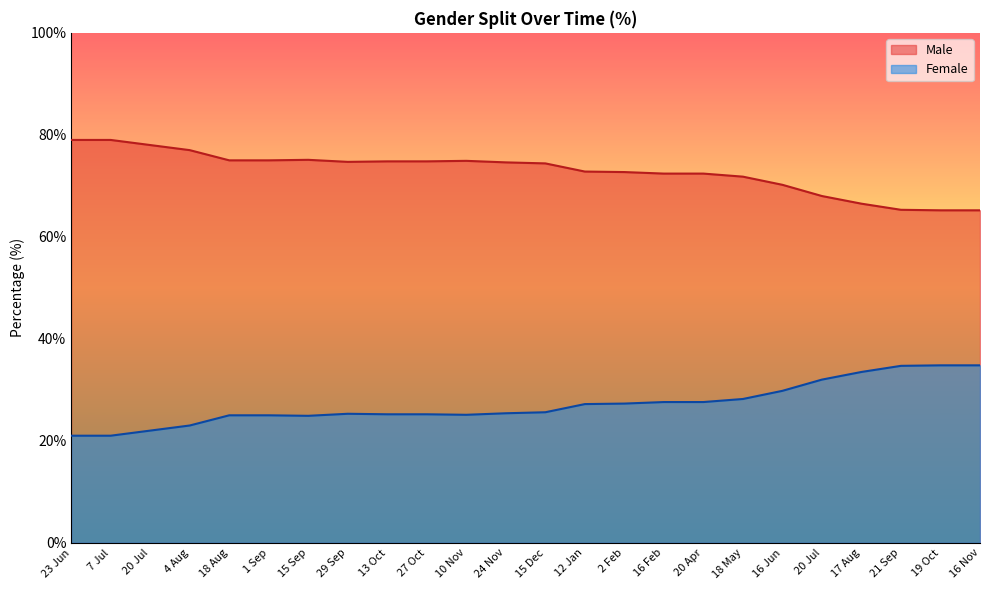

What is the label of the 4th point from the right?

17 Aug